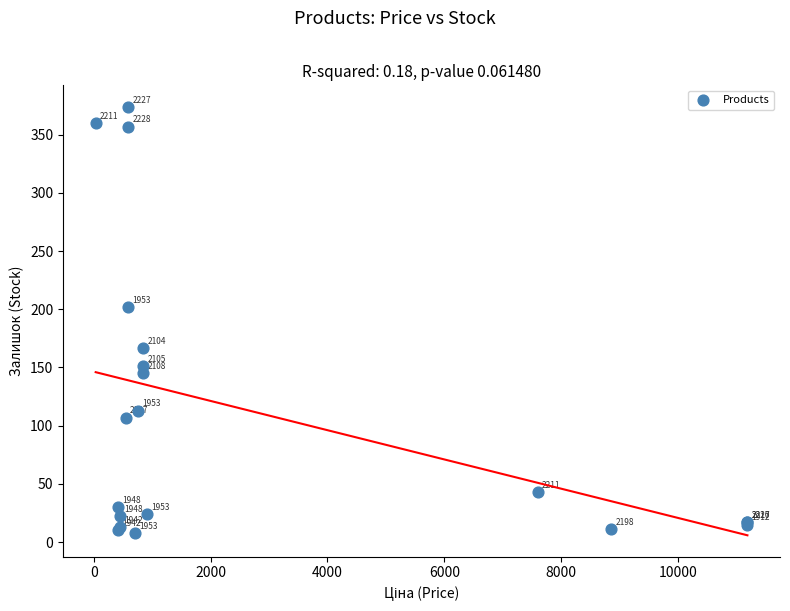

What Y value in the scatter plot is closest to 191?

202